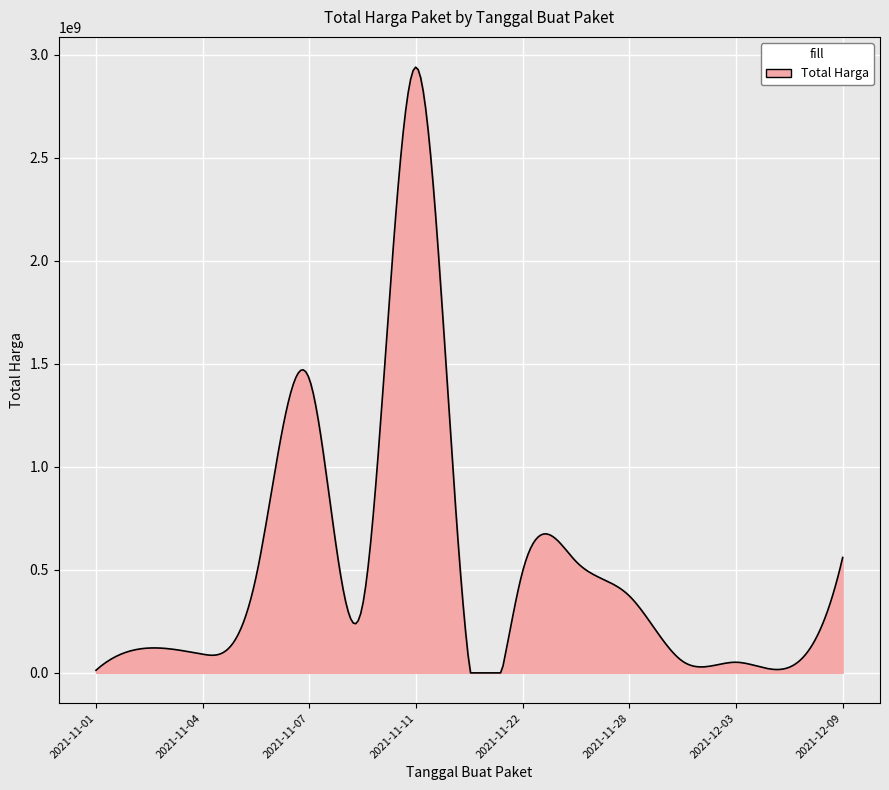

What is the difference between the maximum and minimum values?

2938912898.6